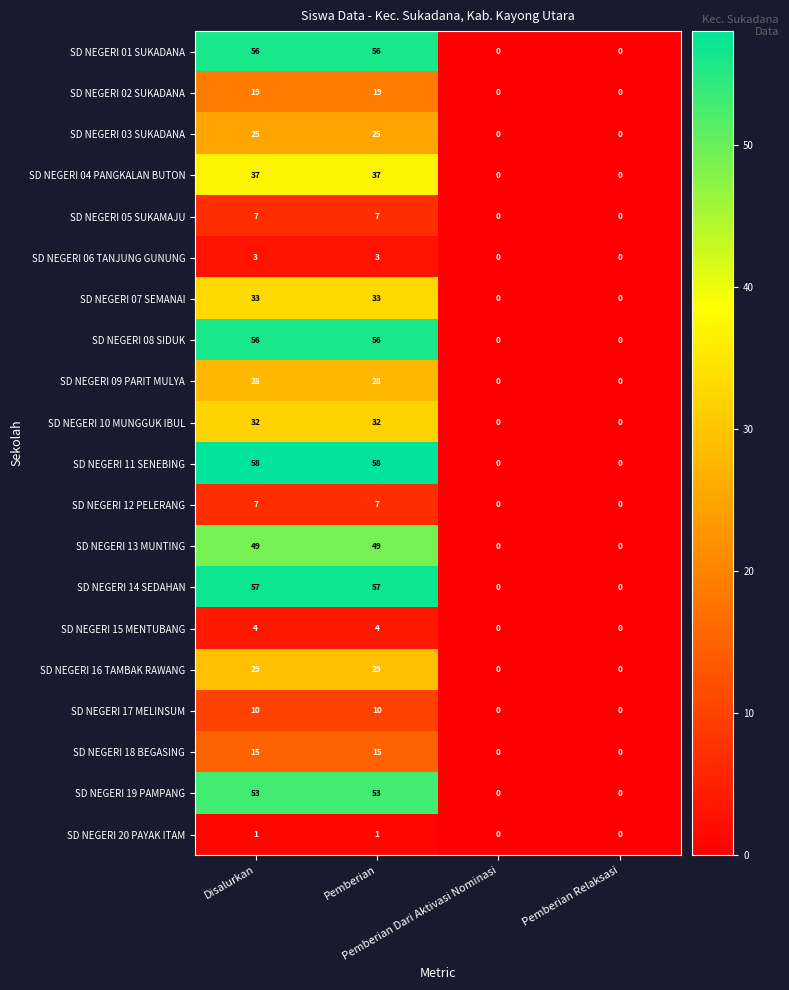

What is the maximum value for SD NEGERI 08 SIDUK?

56